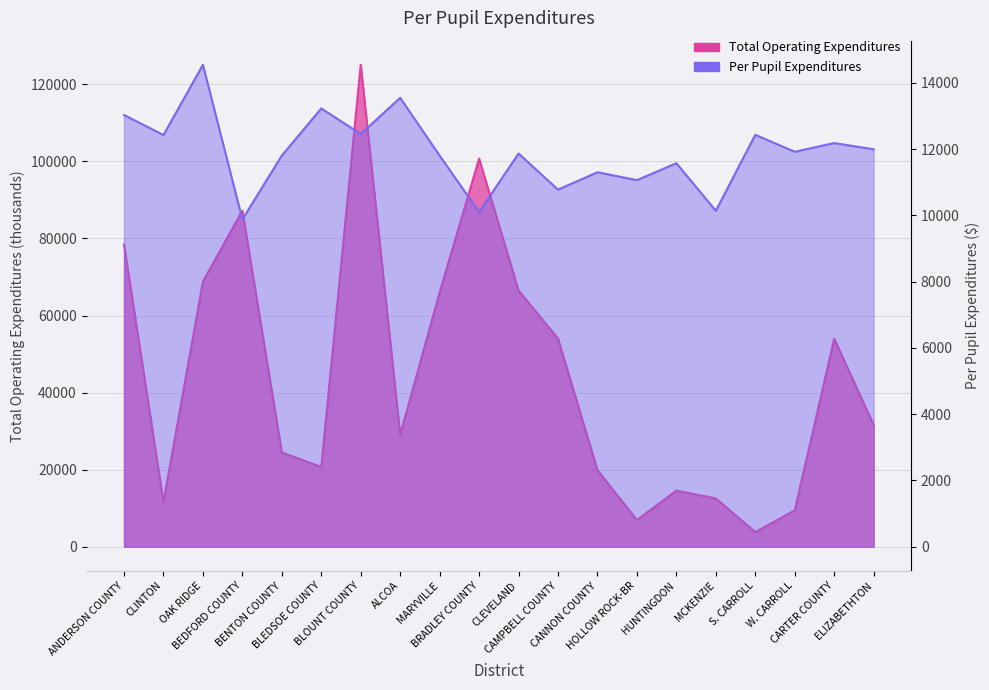

At which label is Total Operating Expenditures closest to 64444?

MARYVILLE